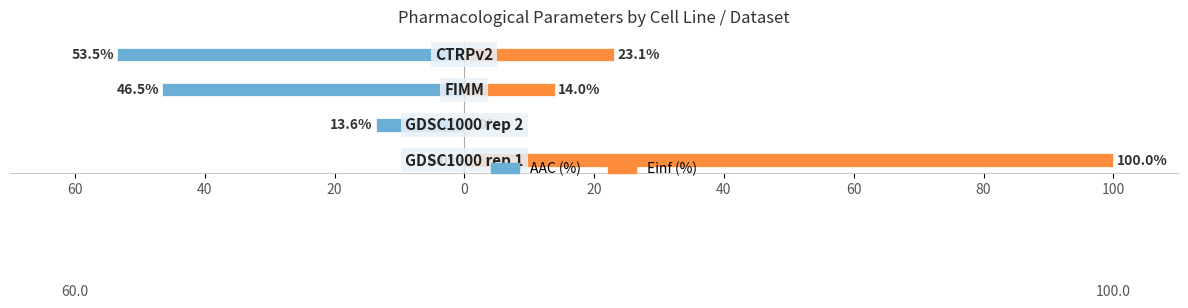

Is the value of Einf (%) at 60 greater than the value of AAC (%) at 60?

Yes